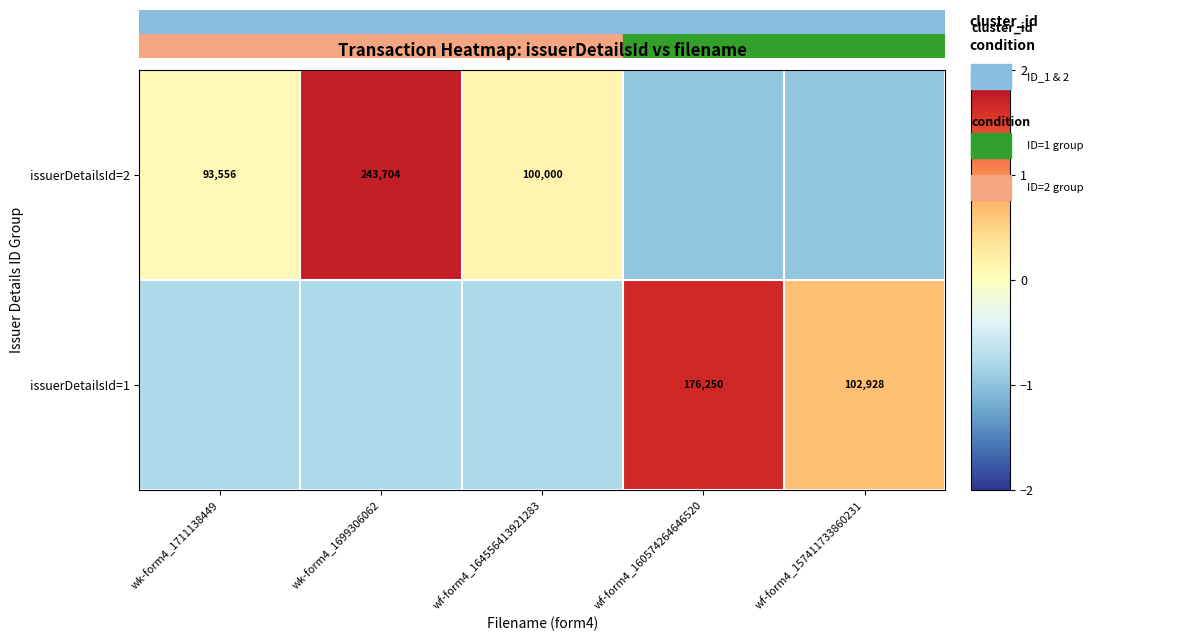

Is the value of issuerDetailsId=1 at wf-form4_157411733860231 greater than the value of issuerDetailsId=2 at wk-form4_1711138449?

Yes